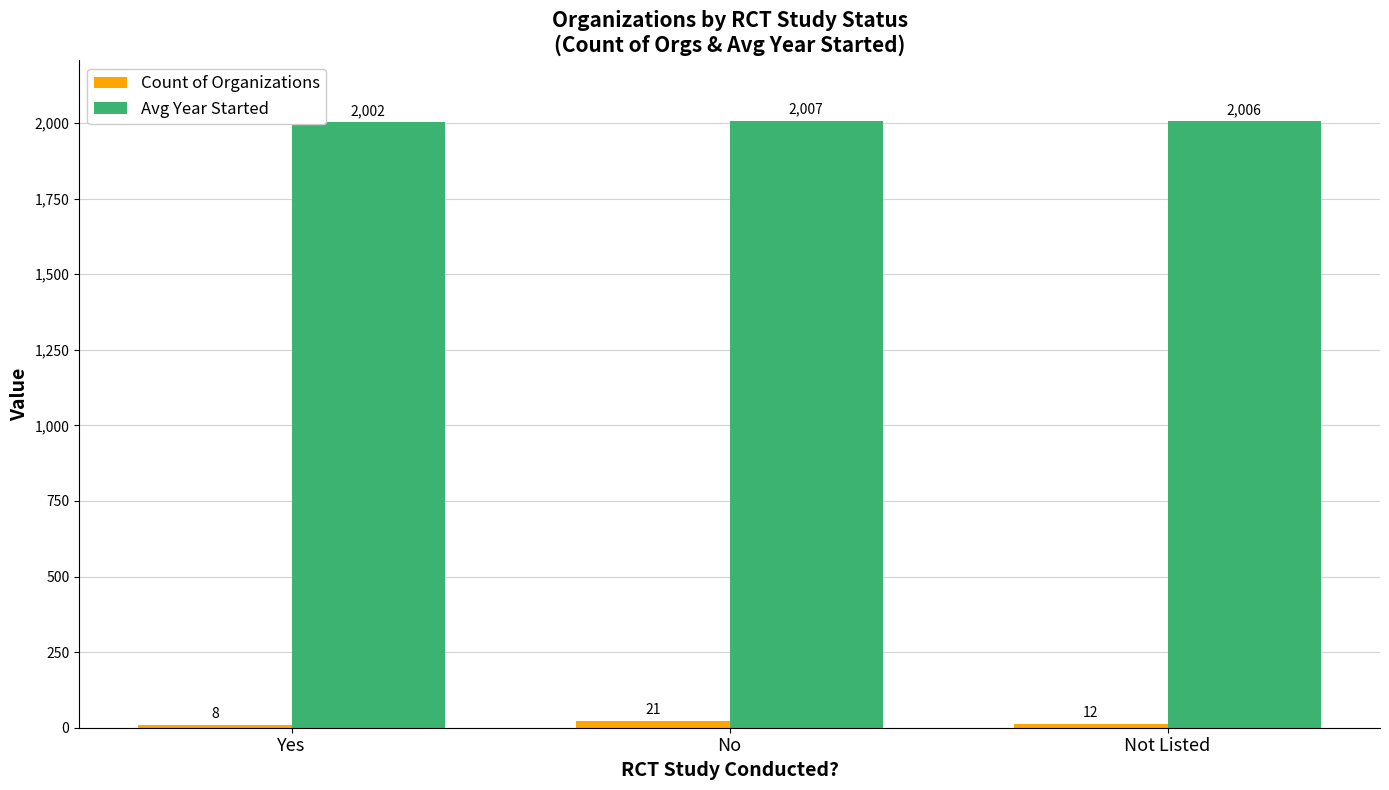

What is the label of the 3rd bar from the left?

Not Listed